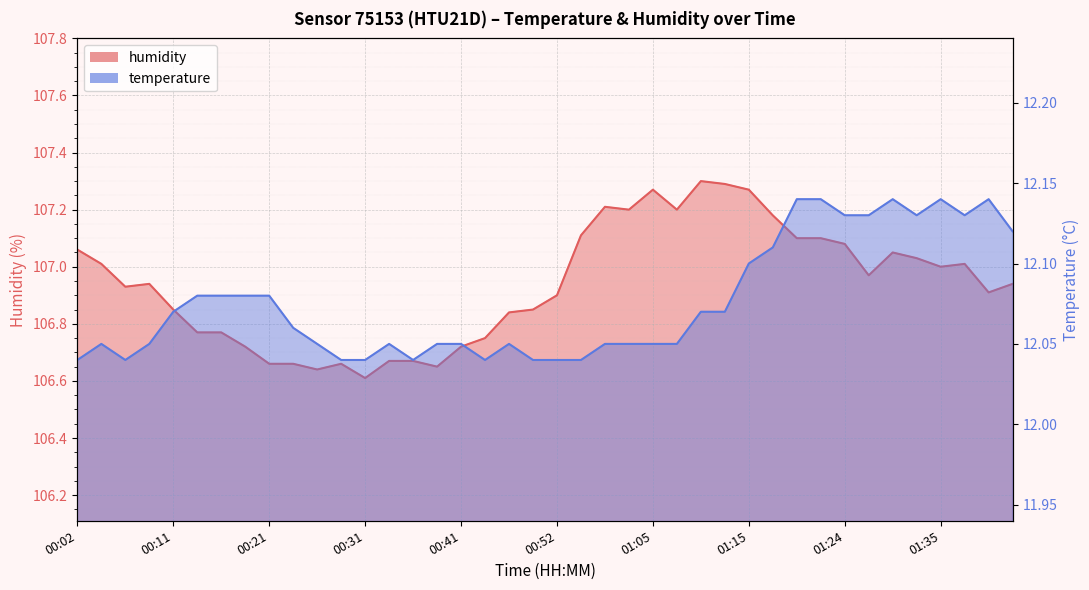

Is it true that humidity equals 106.9 at 01:40?

True